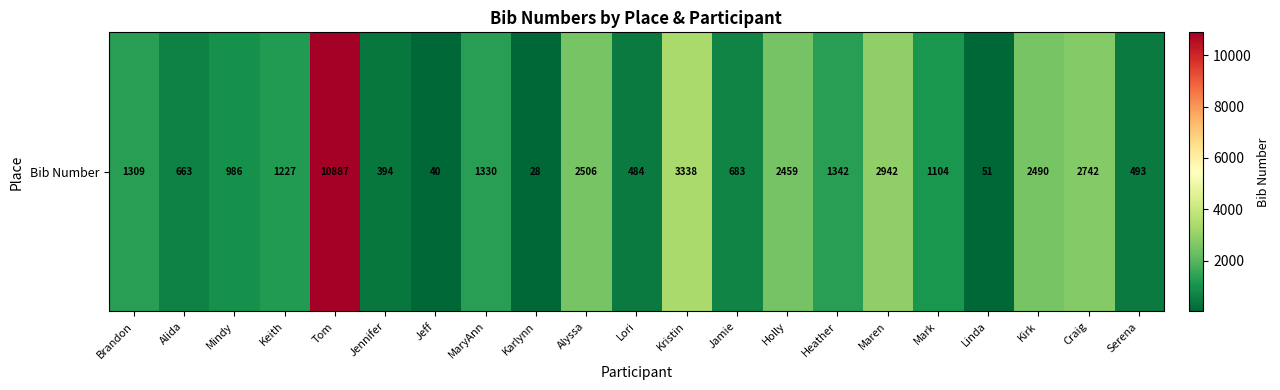

The value at Kristin is 5314. True or false?

False